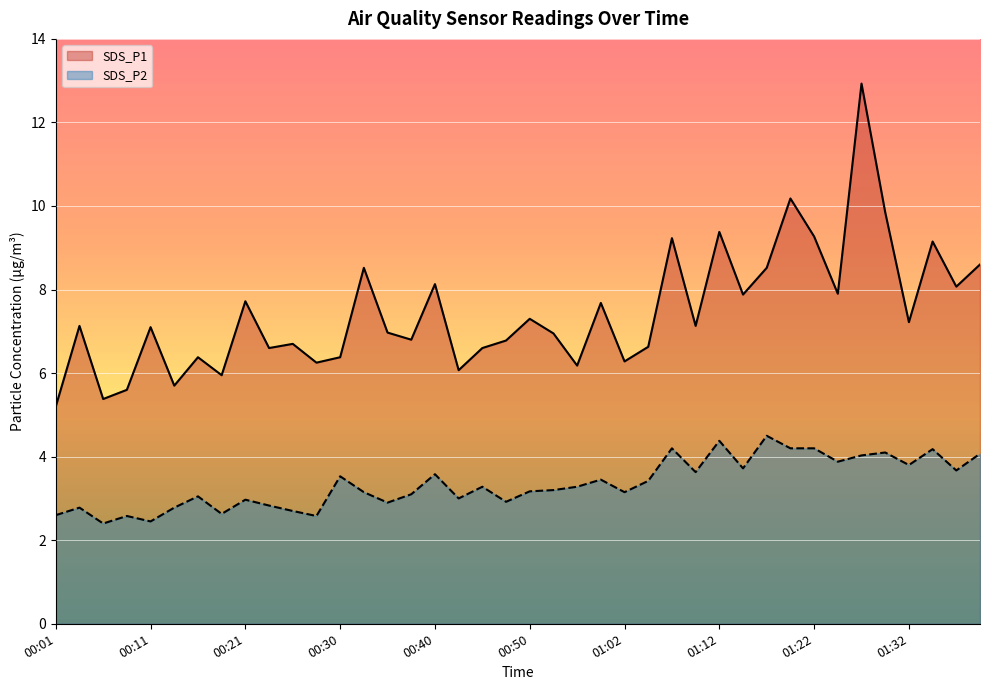

Is the value of SDS_P2 at 01:39 greater than the value of SDS_P1 at 00:04?

No